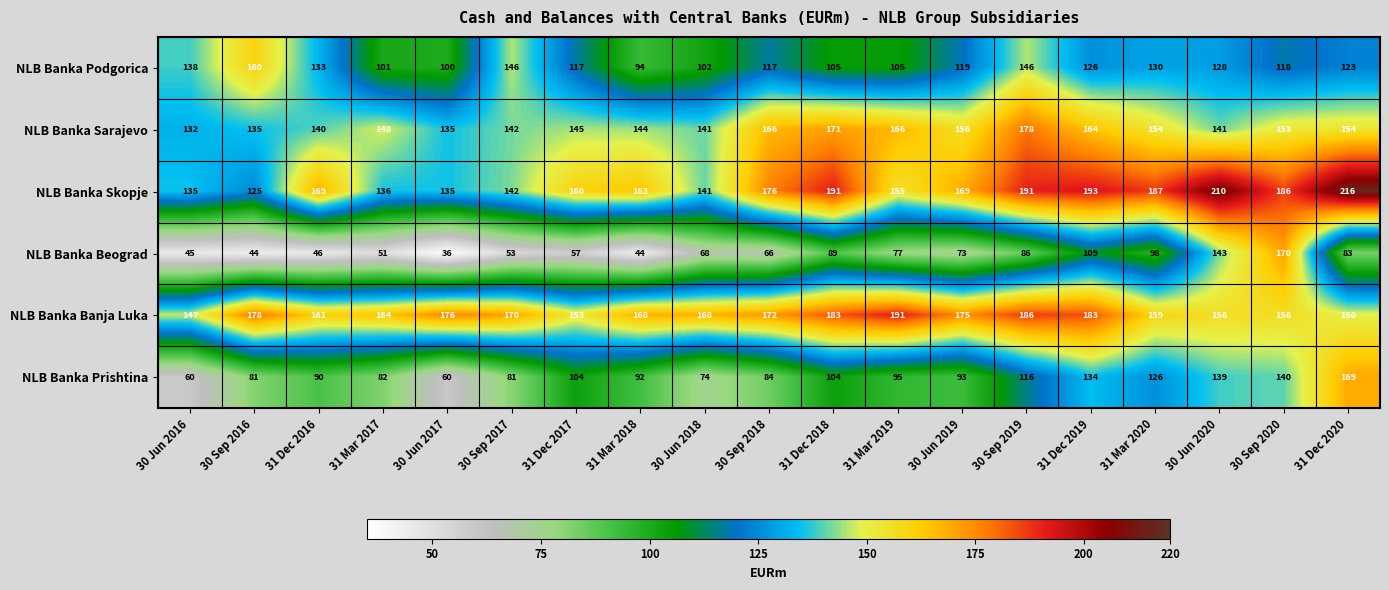

The value of NLB Banka Prishtina at 31 Dec 2018 is 104. True or false?

True